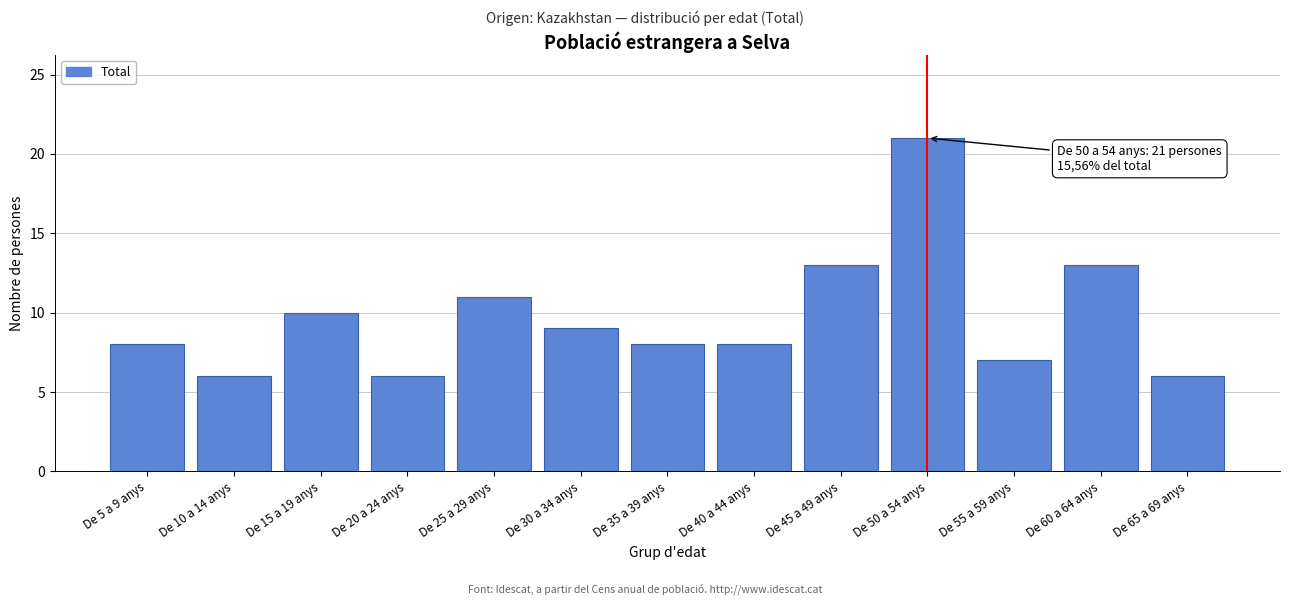

Reading left to right, what are all the values shown in this chart?

De 5 a 9 anys=8	De 10 a 14 anys=6	De 15 a 19 anys=10	De 20 a 24 anys=6	De 25 a 29 anys=11	De 30 a 34 anys=9	De 35 a 39 anys=8	De 40 a 44 anys=8	De 45 a 49 anys=13	De 50 a 54 anys=21	De 55 a 59 anys=7	De 60 a 64 anys=13	De 65 a 69 anys=6